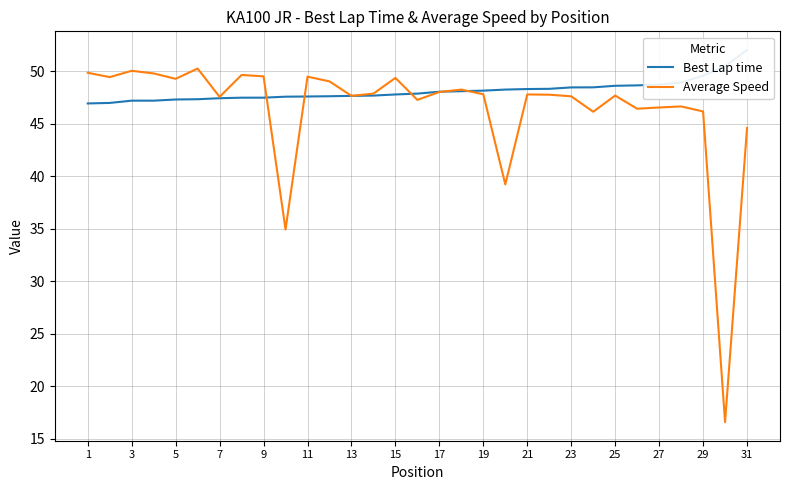

What is the minimum value for Average Speed?

16.6